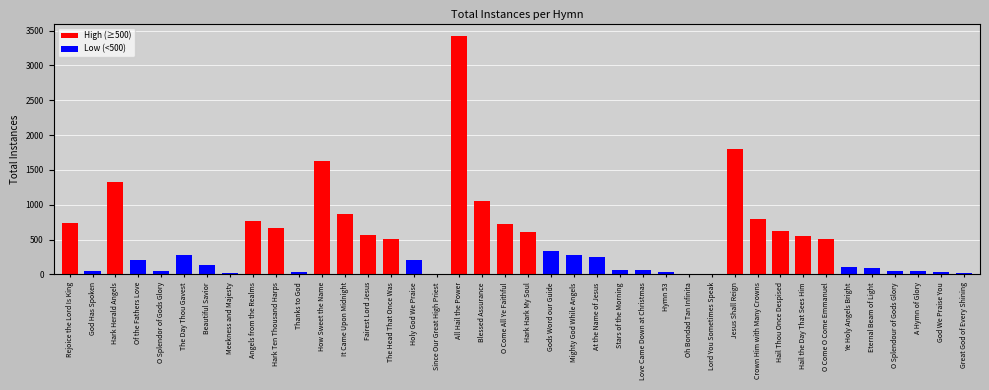

What value does the data have at It Came Upon Midnight?

870